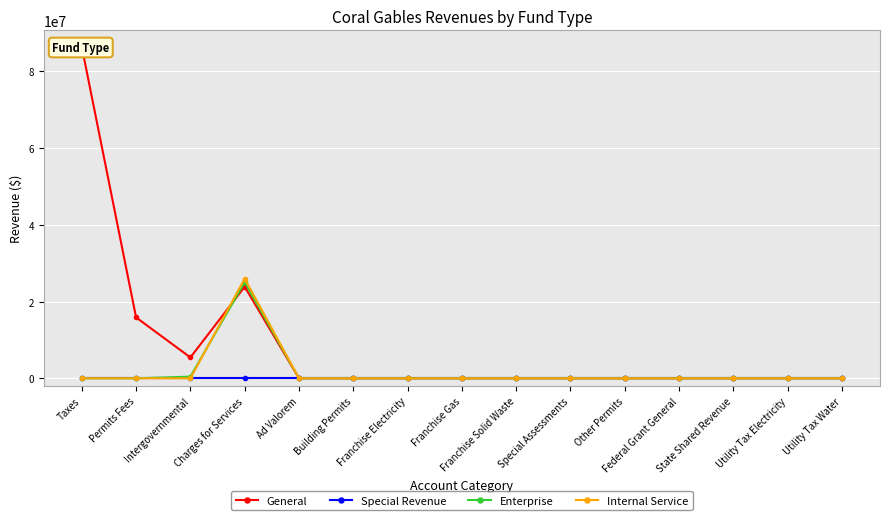

Reading left to right, transcribe all the data shown in this chart.

General: 86367492	15867574	5430389	23867647	0	0	0	0	0	0	0	0	0	0	0
Special Revenue: 0	0	0	0	0	0	0	0	0	0	0	0	0	0	0
Enterprise: 0	0	429977	25040960	0	0	0	0	0	0	0	0	0	0	0
Internal Service: 0	0	0	25971271	0	0	0	0	0	0	0	0	0	0	0